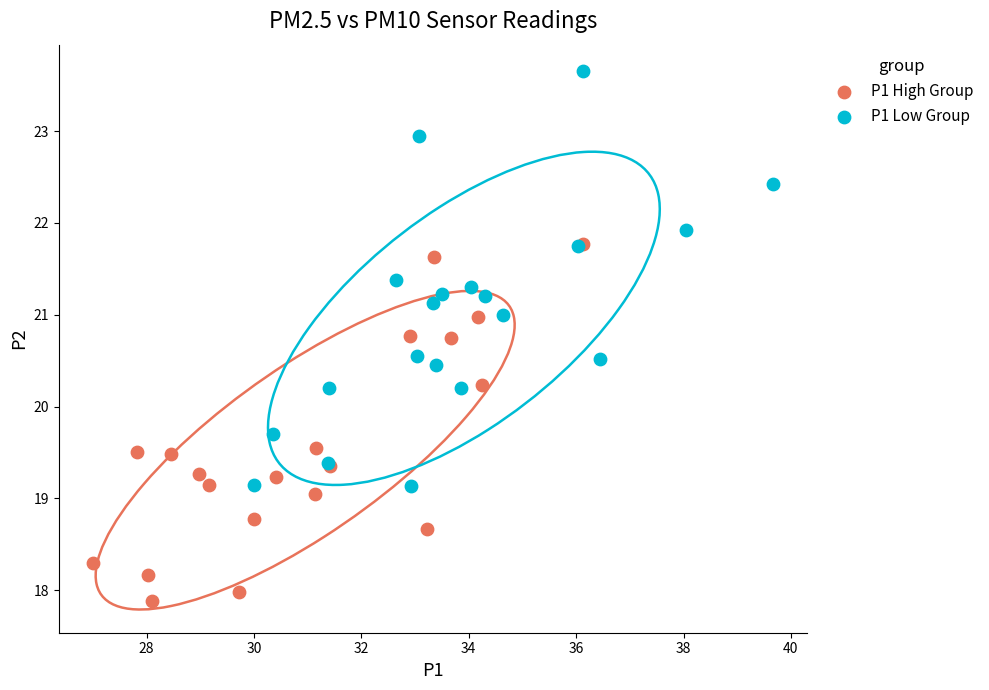

Which series has the largest Y range (max minus min)?

P1 Low Group